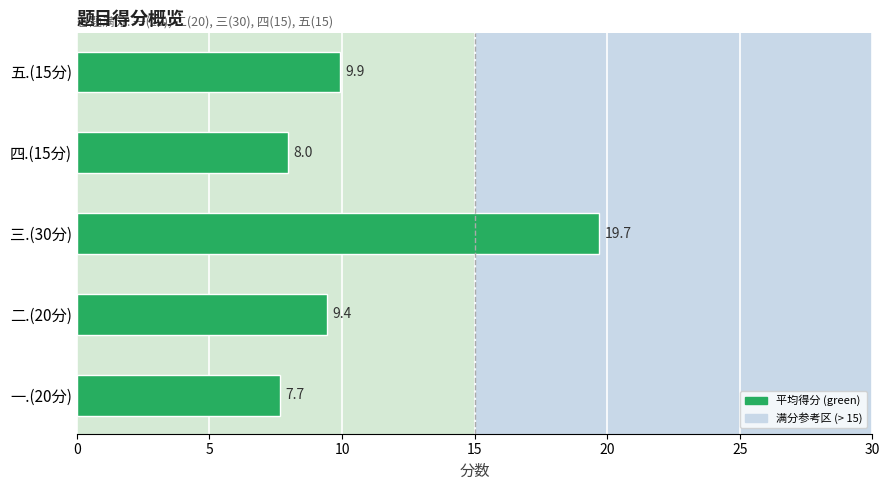

What is the average value?

10.9